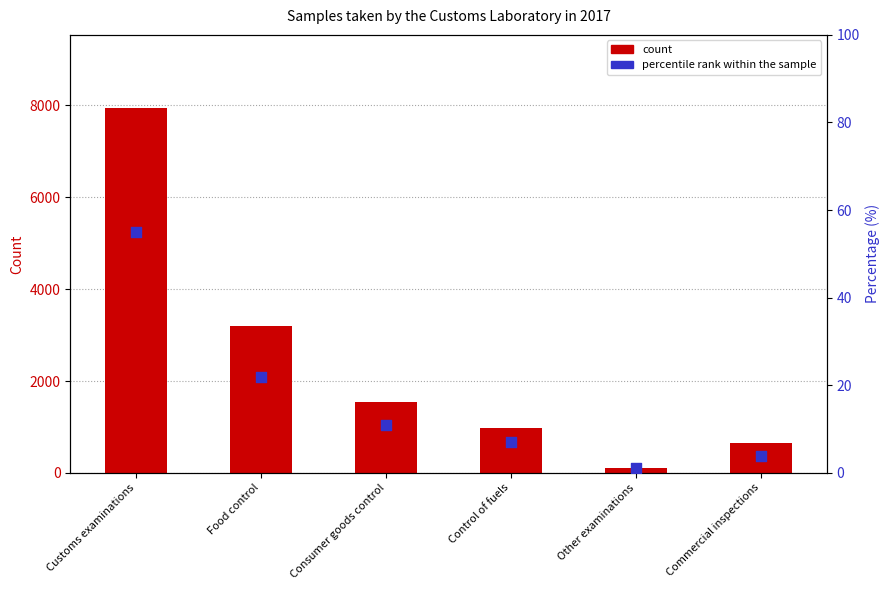

Is the value of count at Other examinations greater than the value of percentile rank within the sample at Customs examinations?

Yes